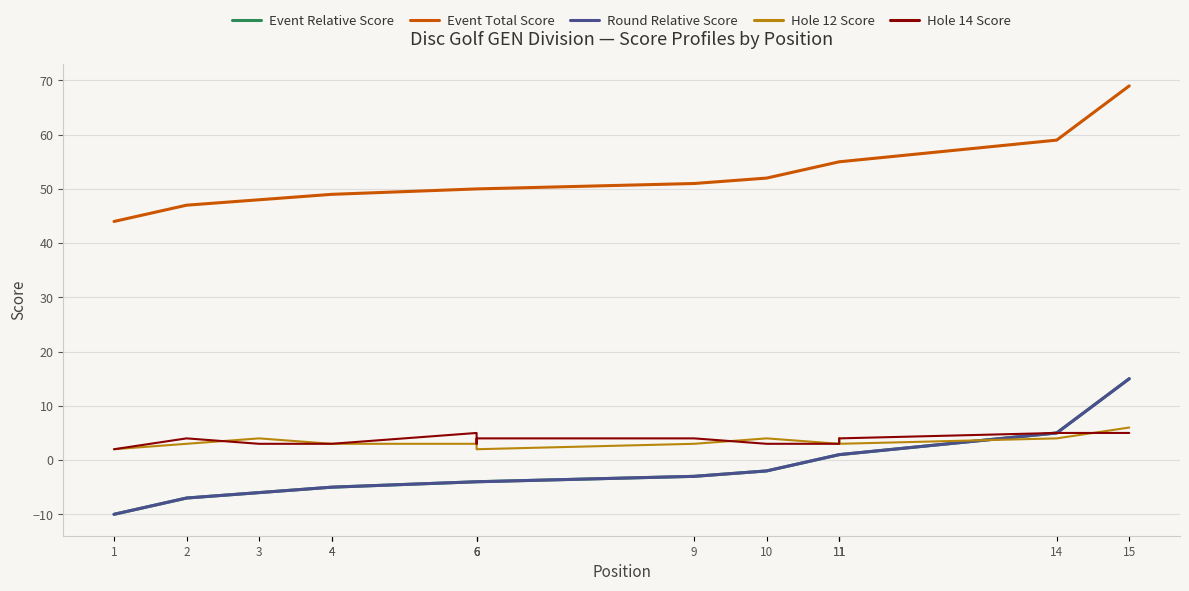

Which category has the lowest value in the Event Total Score series?

1